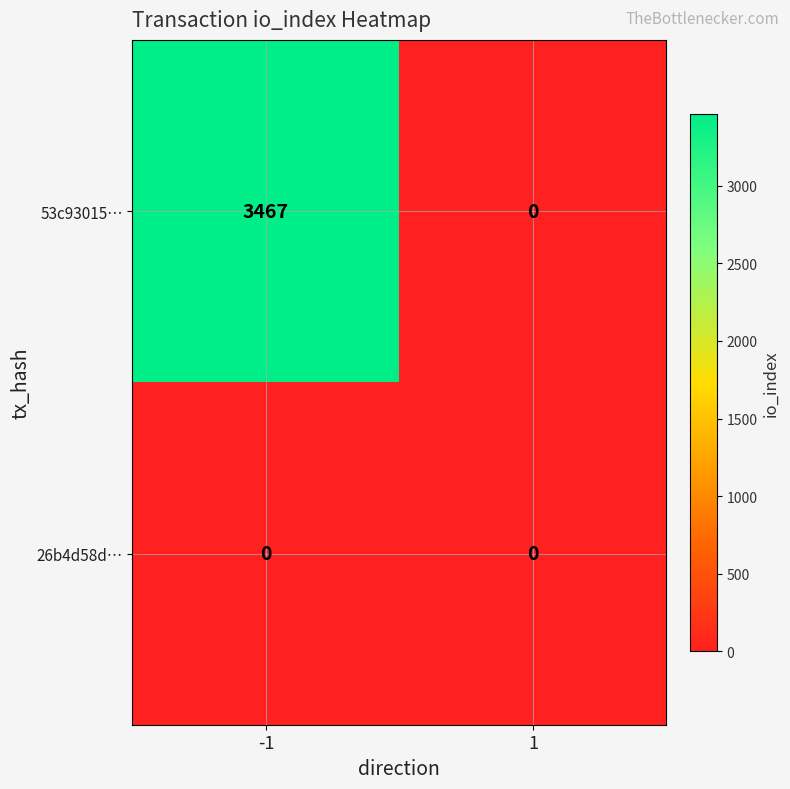

What is the approximate value of 53c93015… at -1, to the nearest 100?

3500